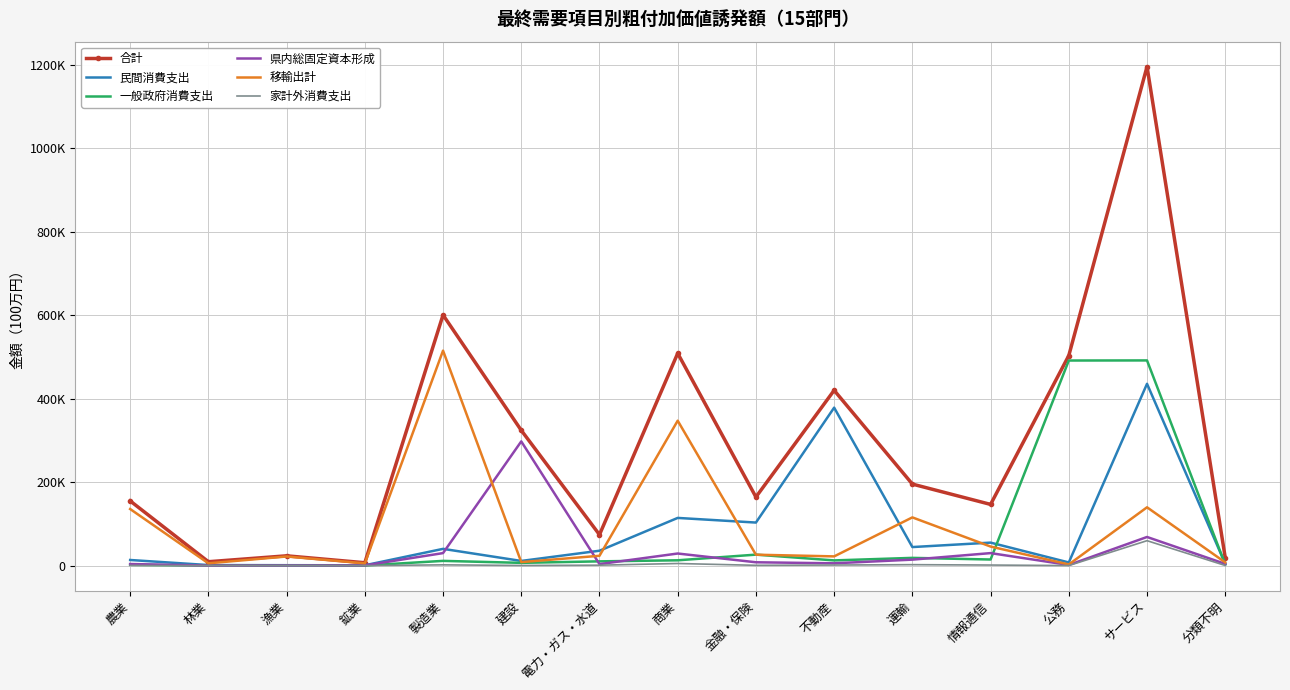

Which series changed the most between 不動産 and サービス?

合計